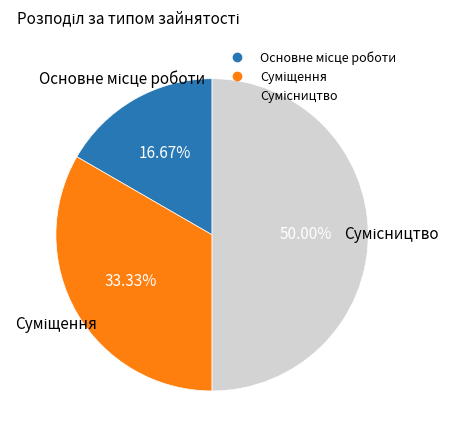

What is the total percentage of Сумісництво and Суміщення?

83.3%